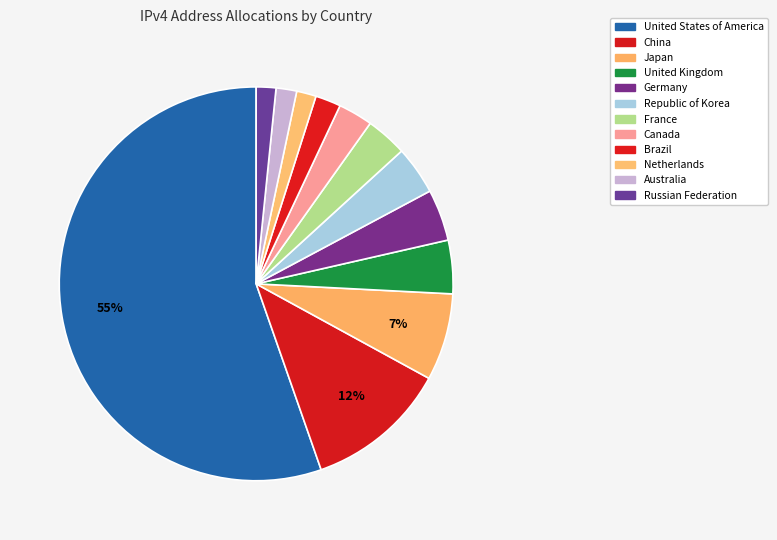

Which slice is the smallest?

Netherlands